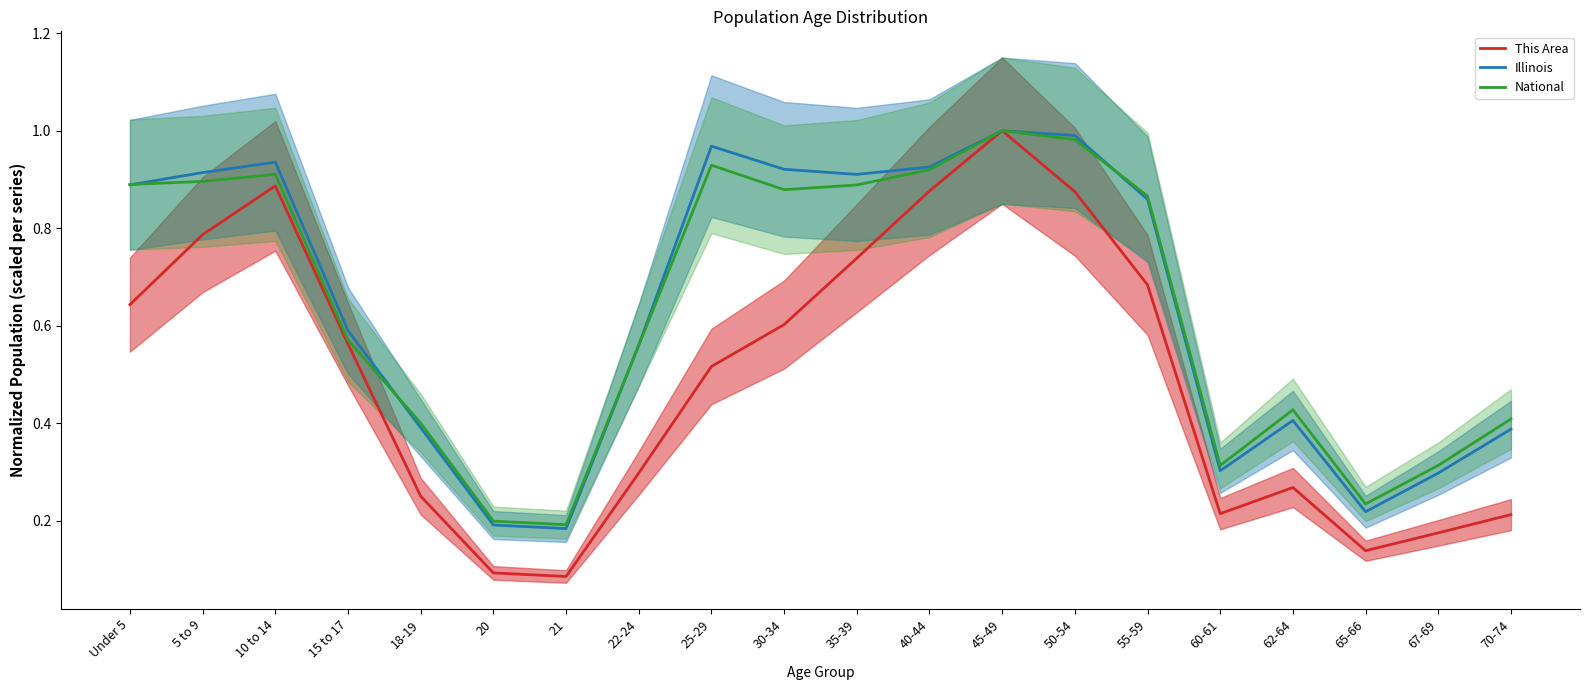

At which category does This Area reach its first local valley?

21